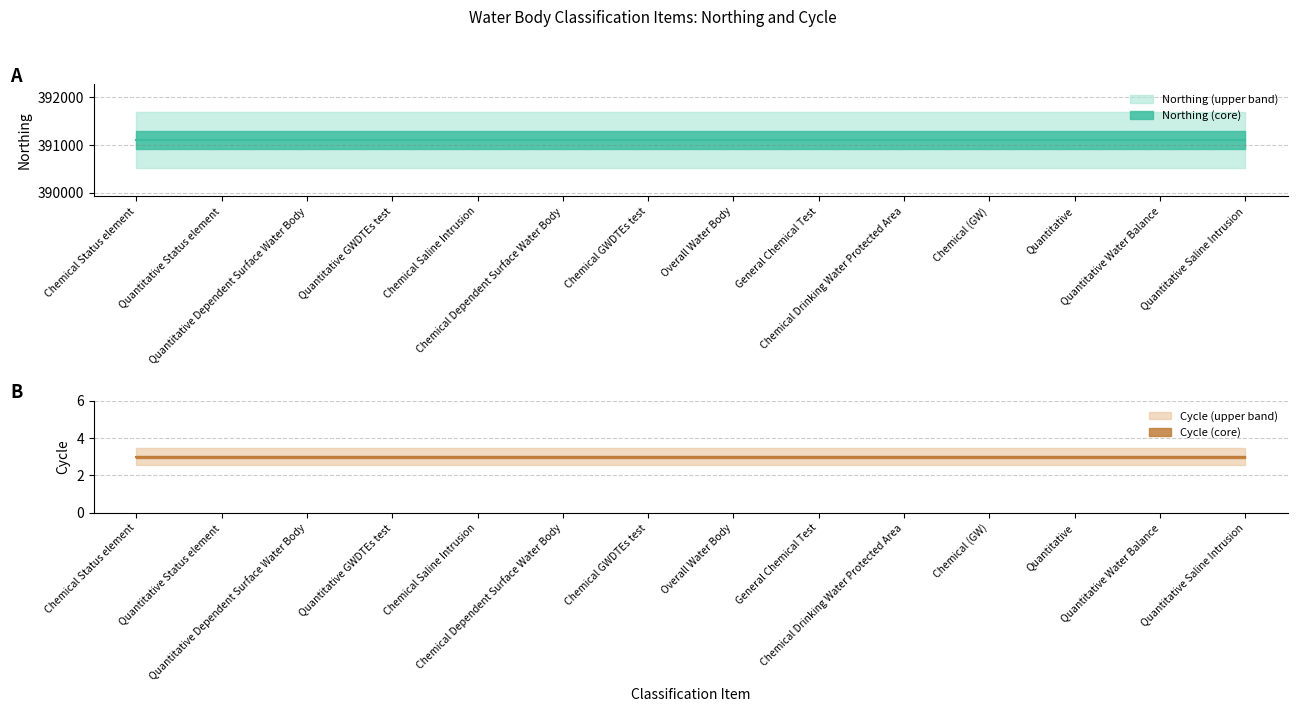

Is it true that Cycle equals 1 at Chemical Saline Intrusion?

False